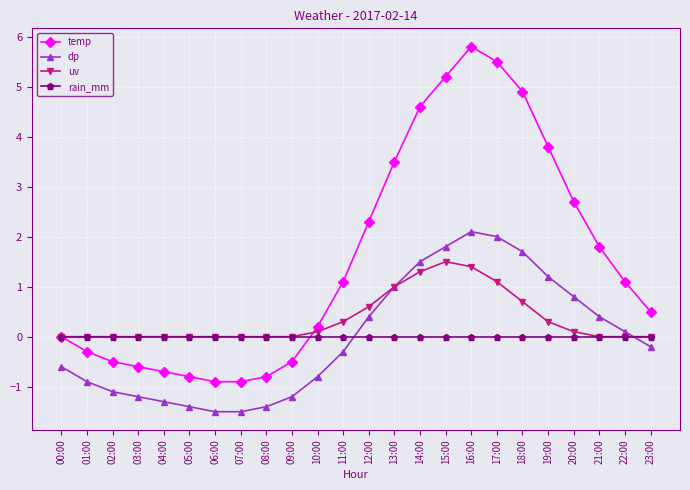

Is the value of rain_mm at 20:00 greater than the value of uv at 14:00?

No